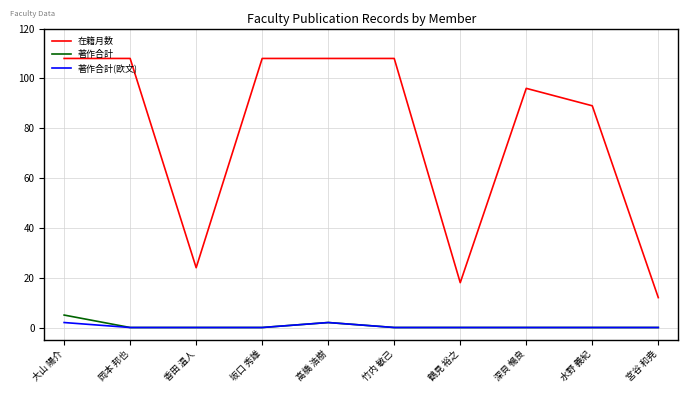

True or false: 著作合計(欧文) and 在籍月数 intersect in this chart.

False